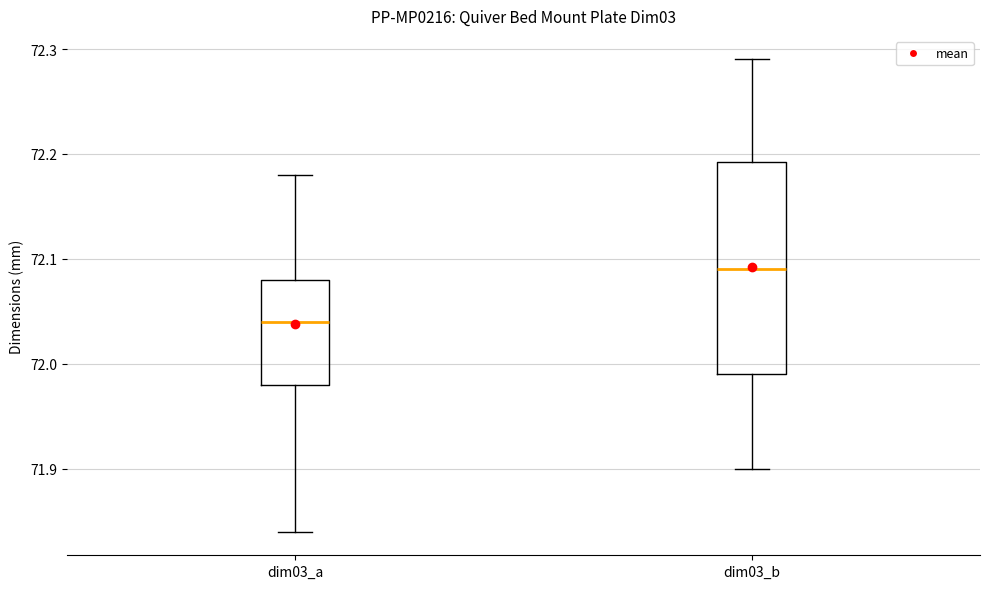

Comparing the boxes themselves (not the whiskers), which one is the tallest?

dim03_b